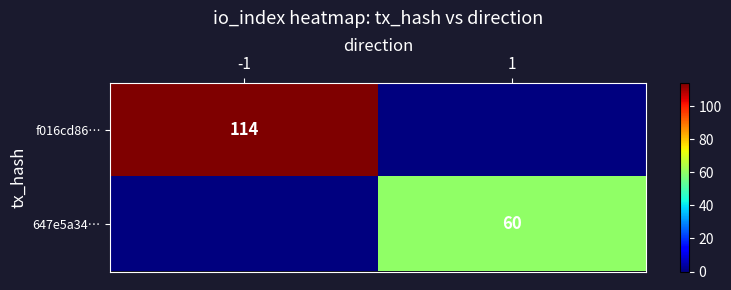

Is it true that f016cd86… equals 75 at -1?

False